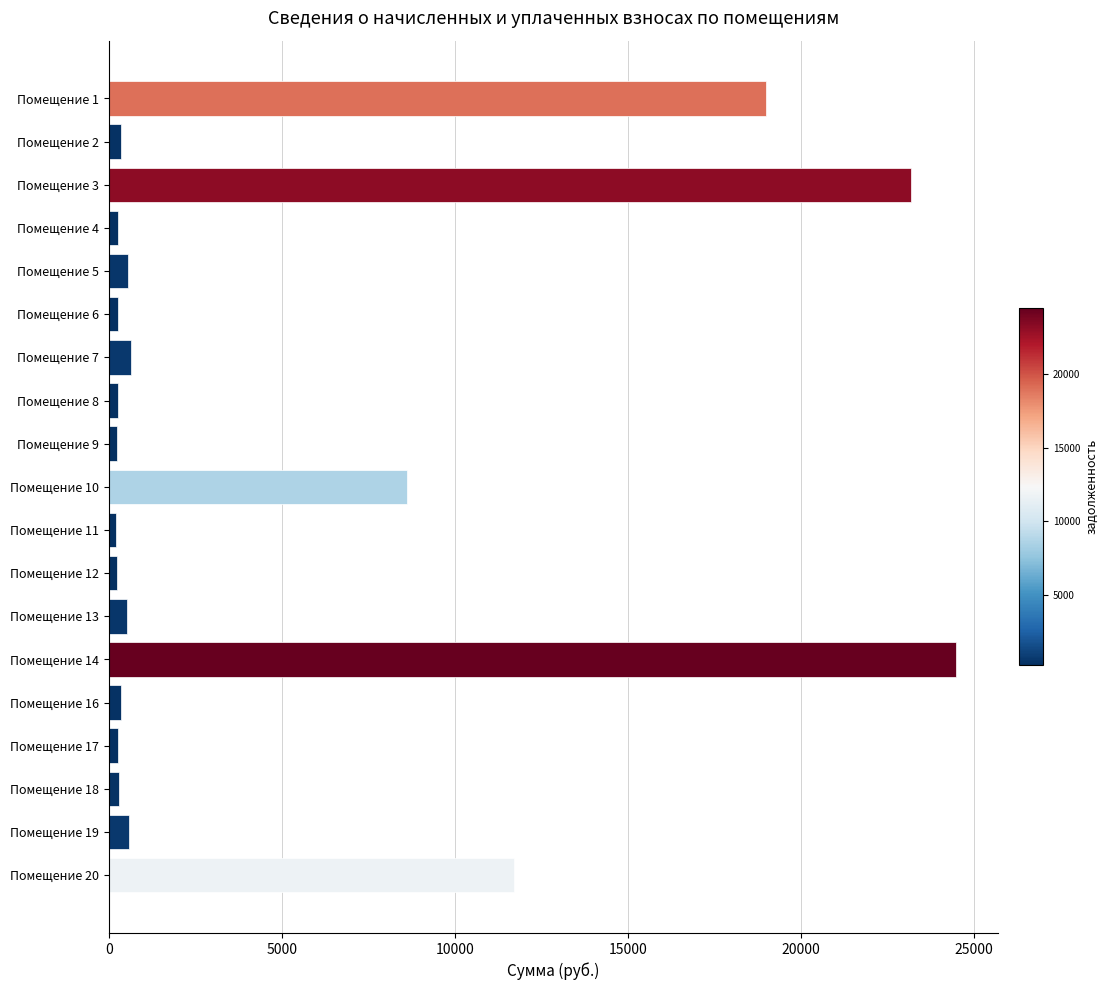

At which label is the value closest to 12337?

Помещение 20